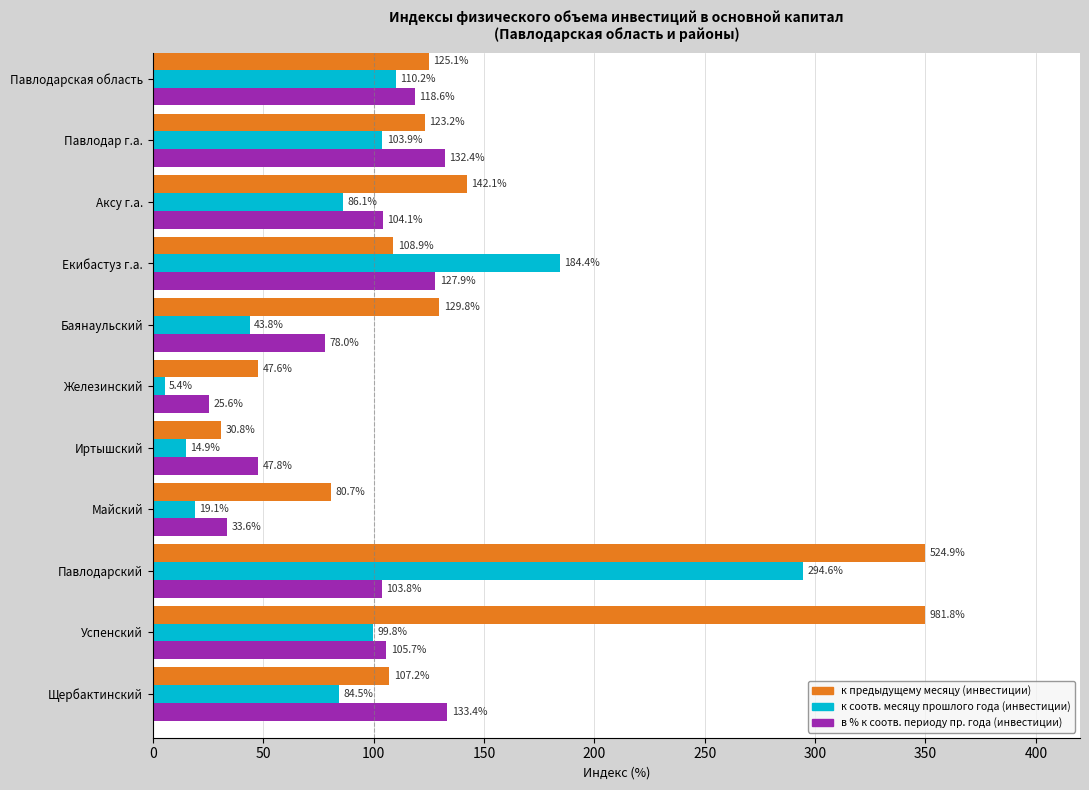

True or false: в % к соотв. периоду пр. года (инвестиции) has a value of 26.7 at Иртышский.

False